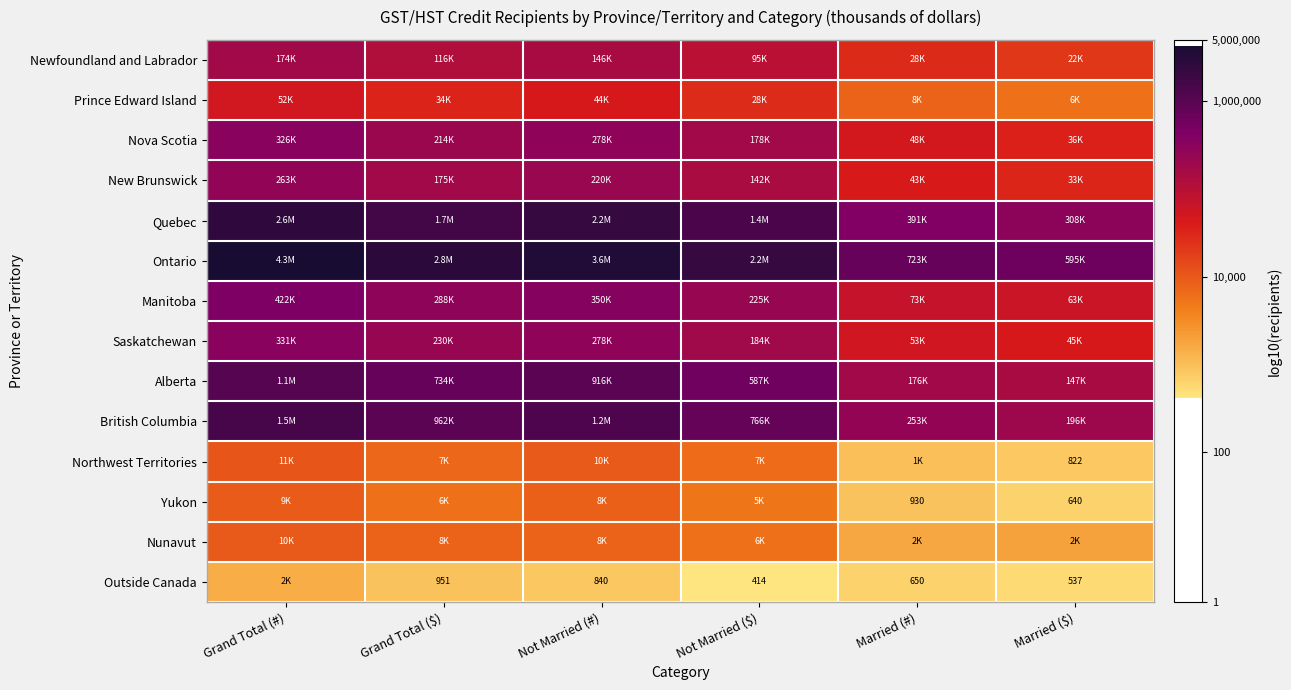

How many data points in Prince Edward Island are above 4?

4